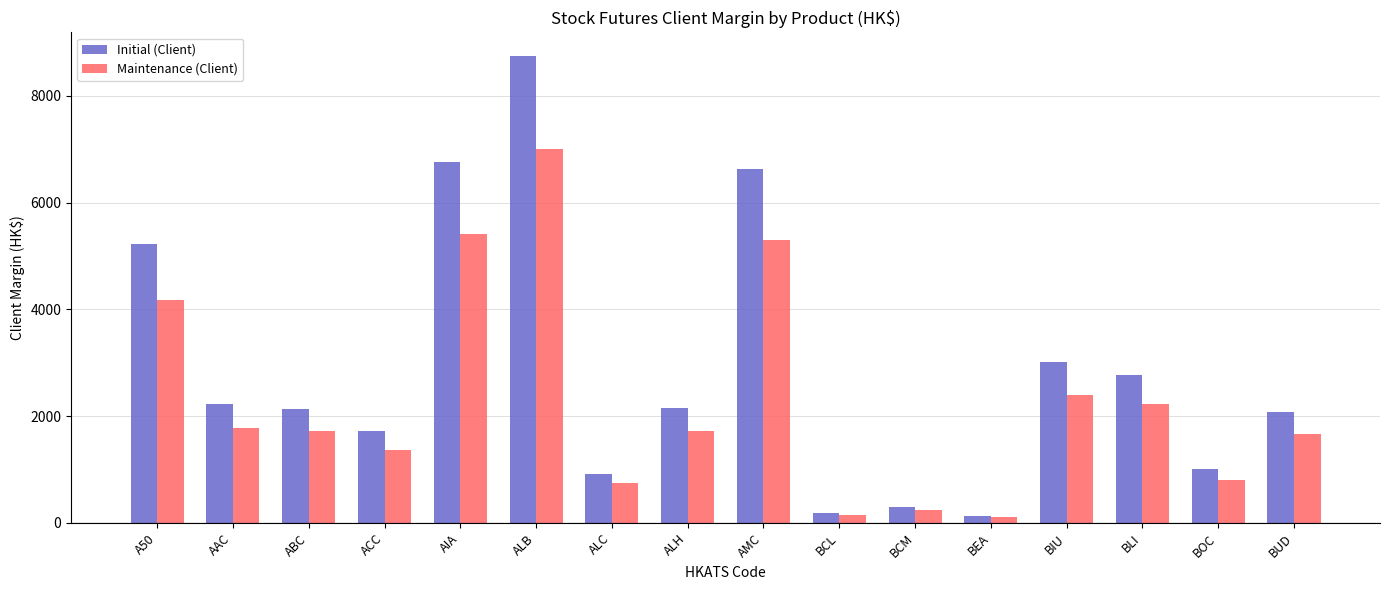

What is the average value of the Initial (Client) series?

2875